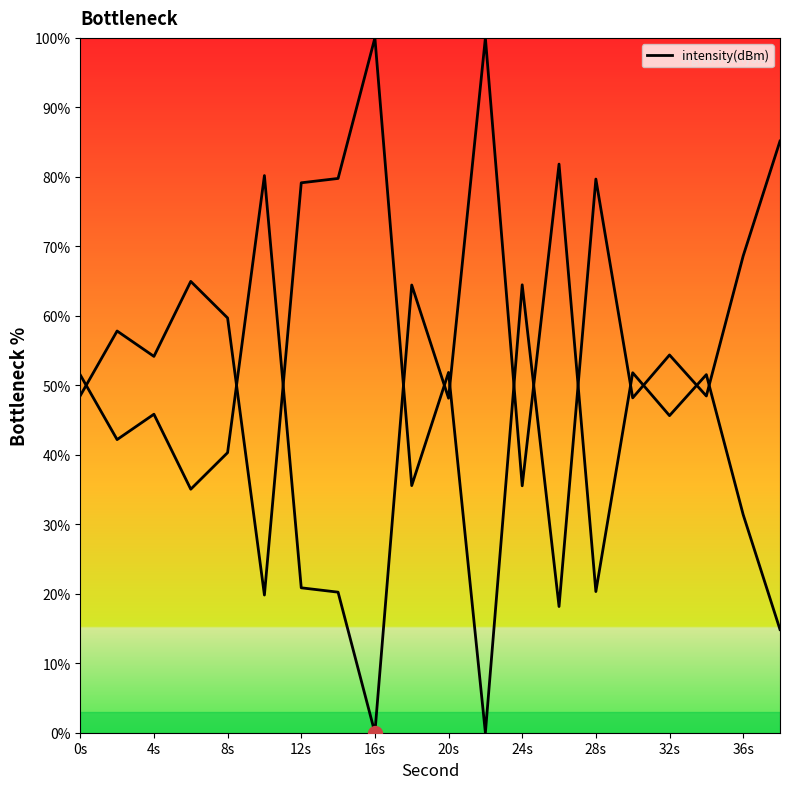

What is the value of the 14th point from the left?

81.8